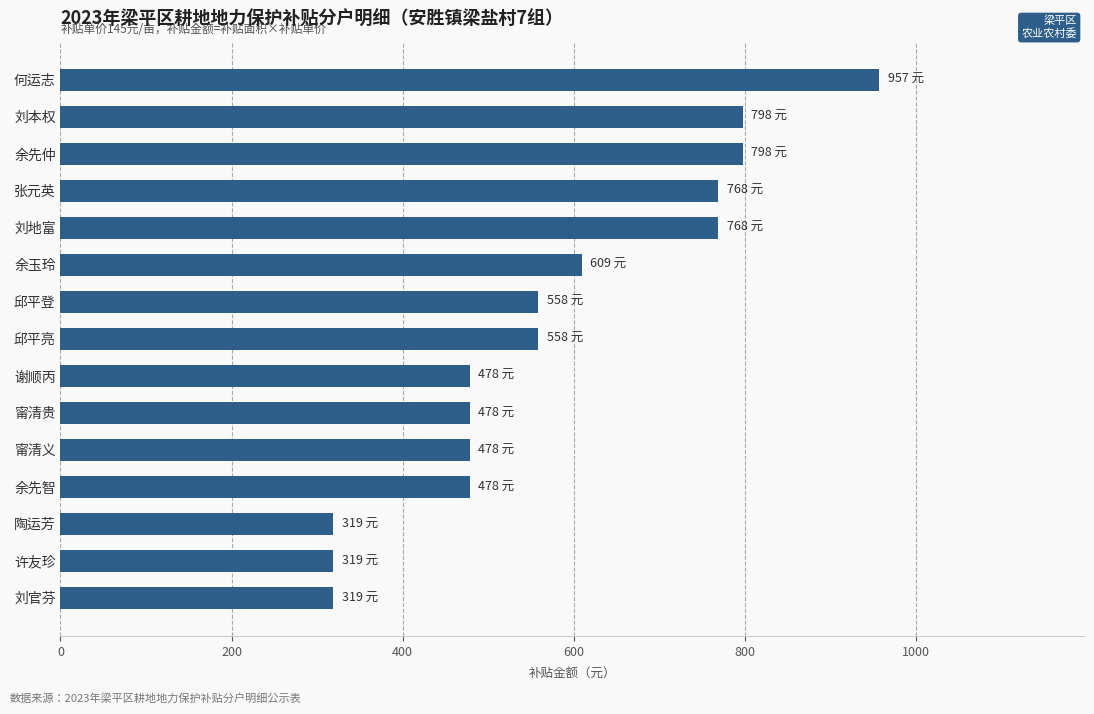

Does the chart contain stacked bars?

No